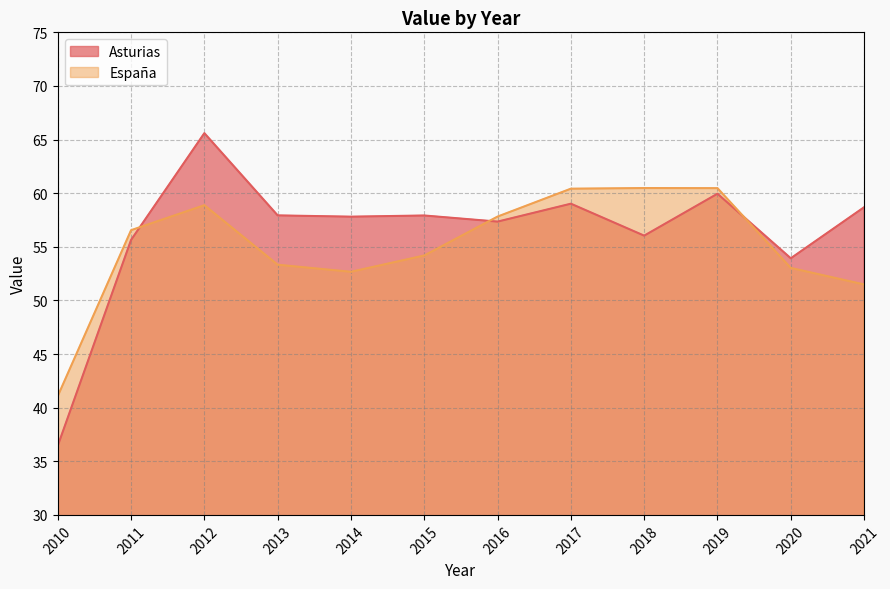

At 2020, list the series in order from largest to smallest.

Asturias, España